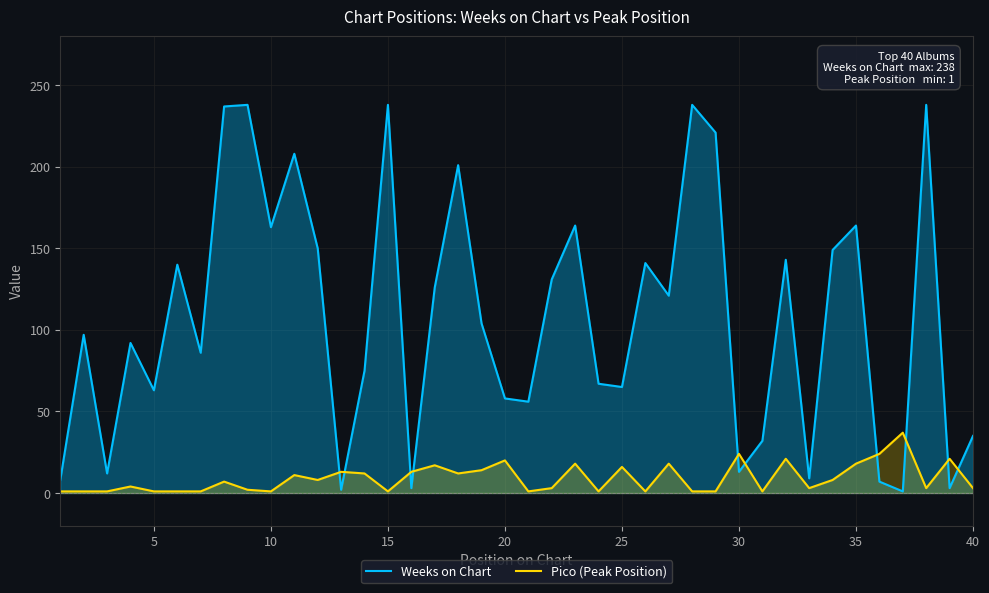

Which series has the largest range (max minus min)?

Weeks on Chart